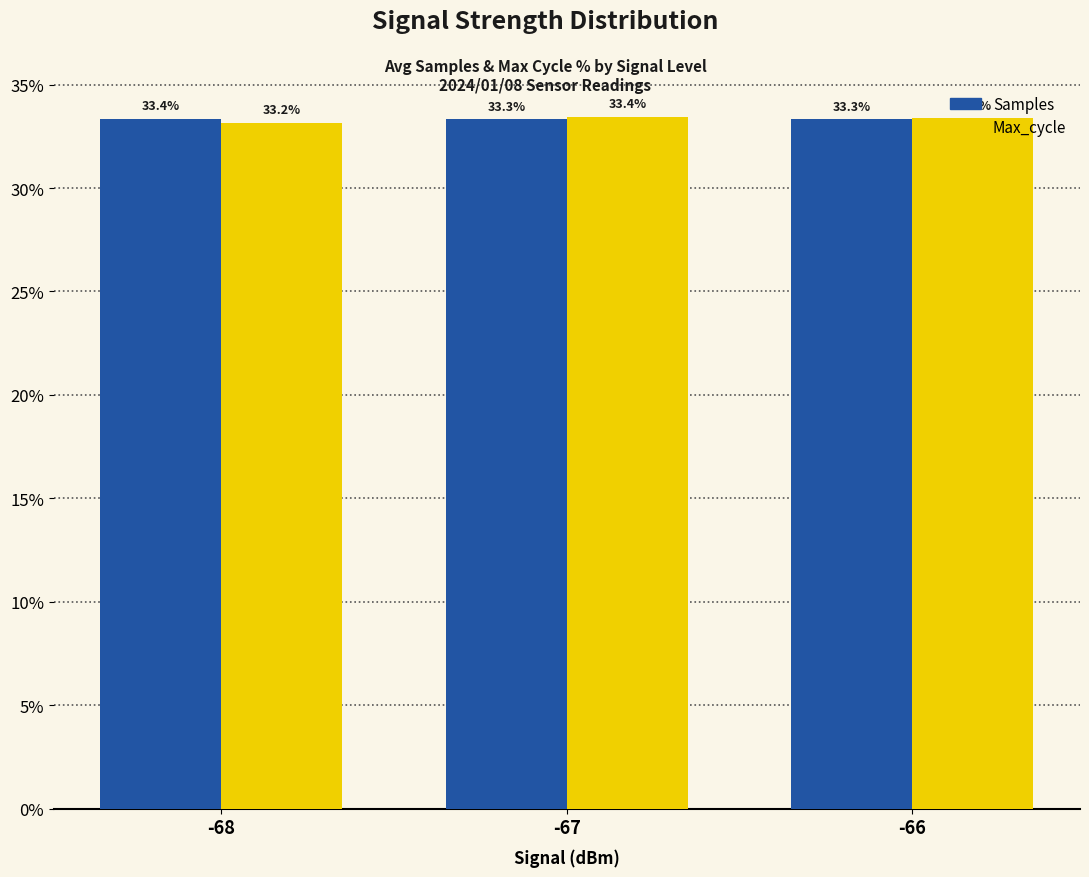

At which category is the sum across all series the highest?

-67